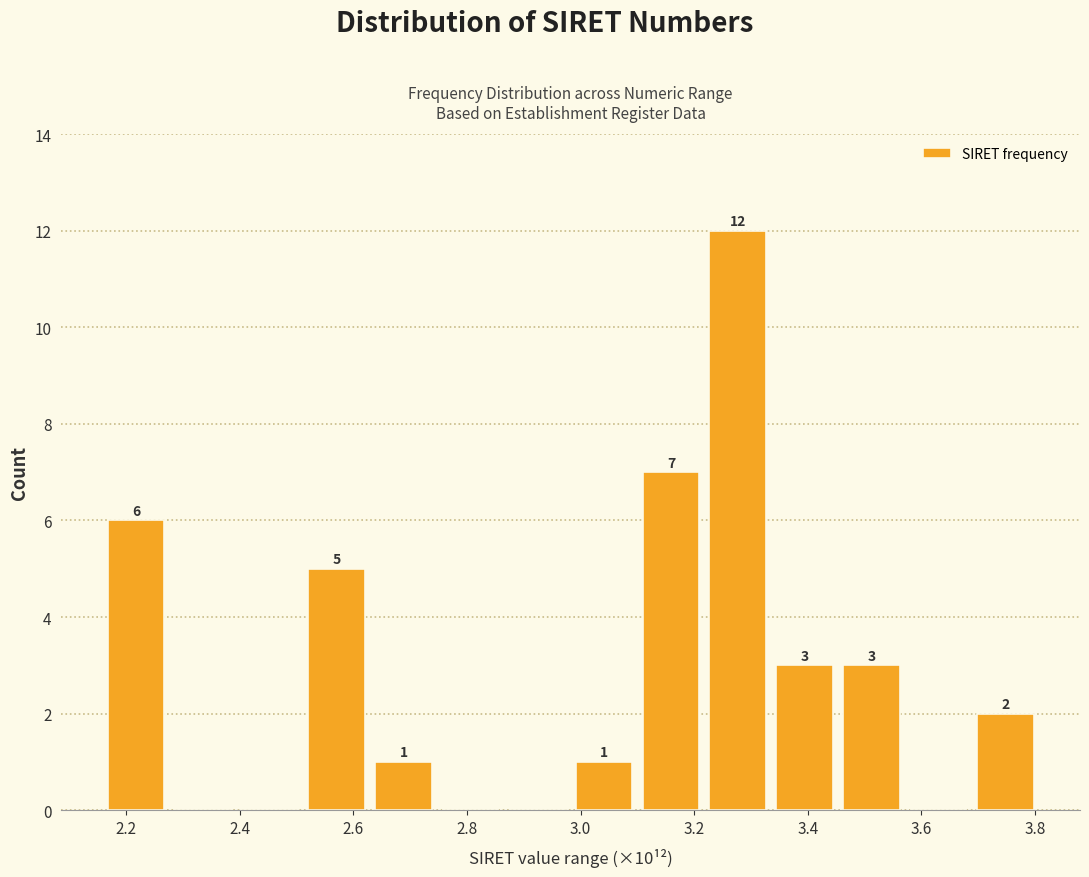

Which range on the x-axis has the tallest bar?

3.22 to 3.34